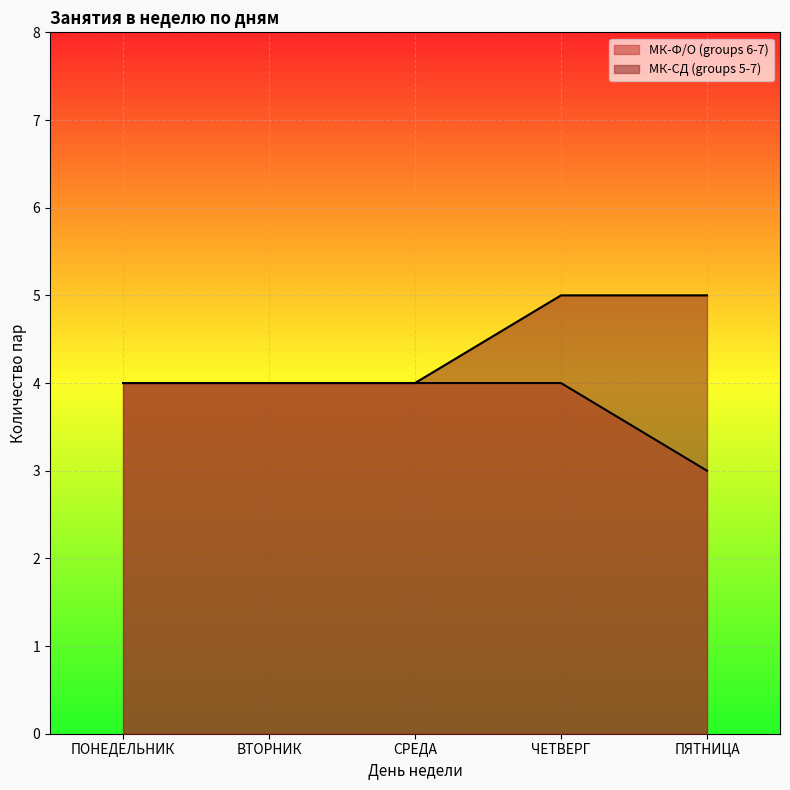

What is the difference between the highest and lowest values at ЧЕТВЕРГ?

1